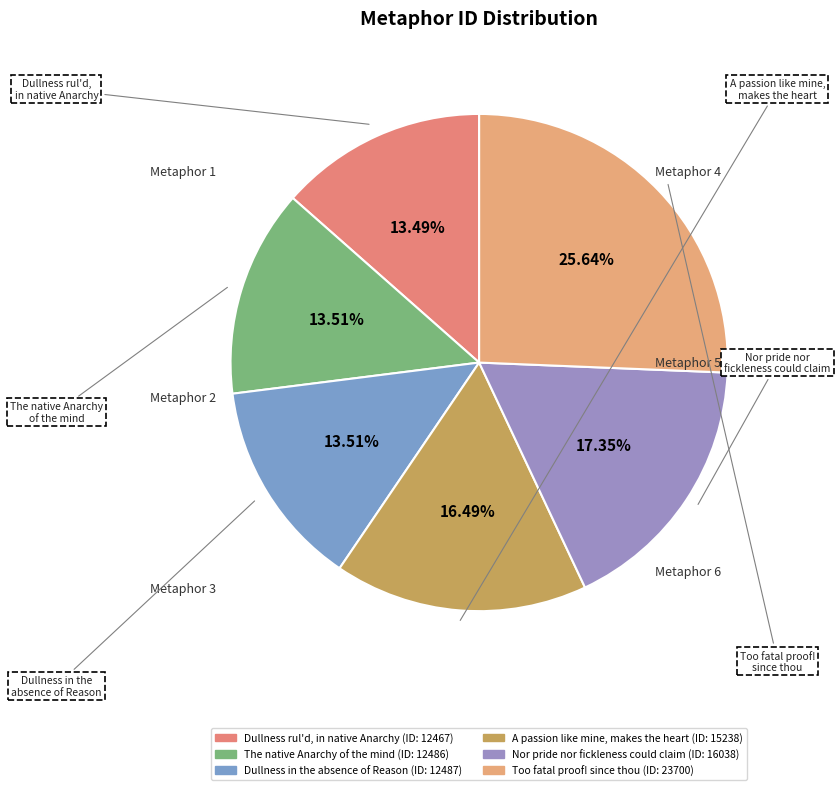

How many slices are in this pie chart?

6